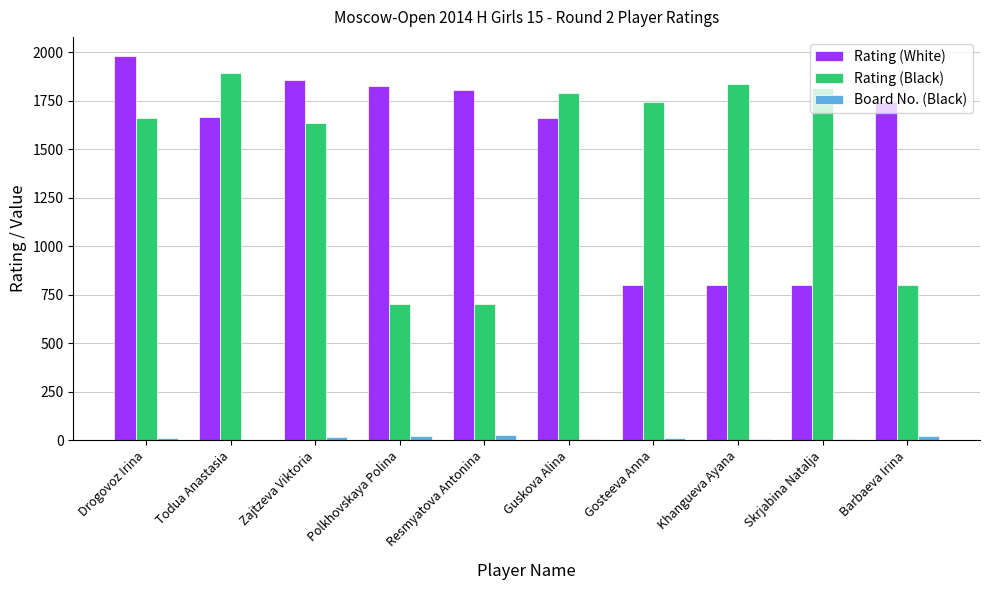

Is it true that Rating (Black) equals 2727 at Zajtzeva Viktoria?

False